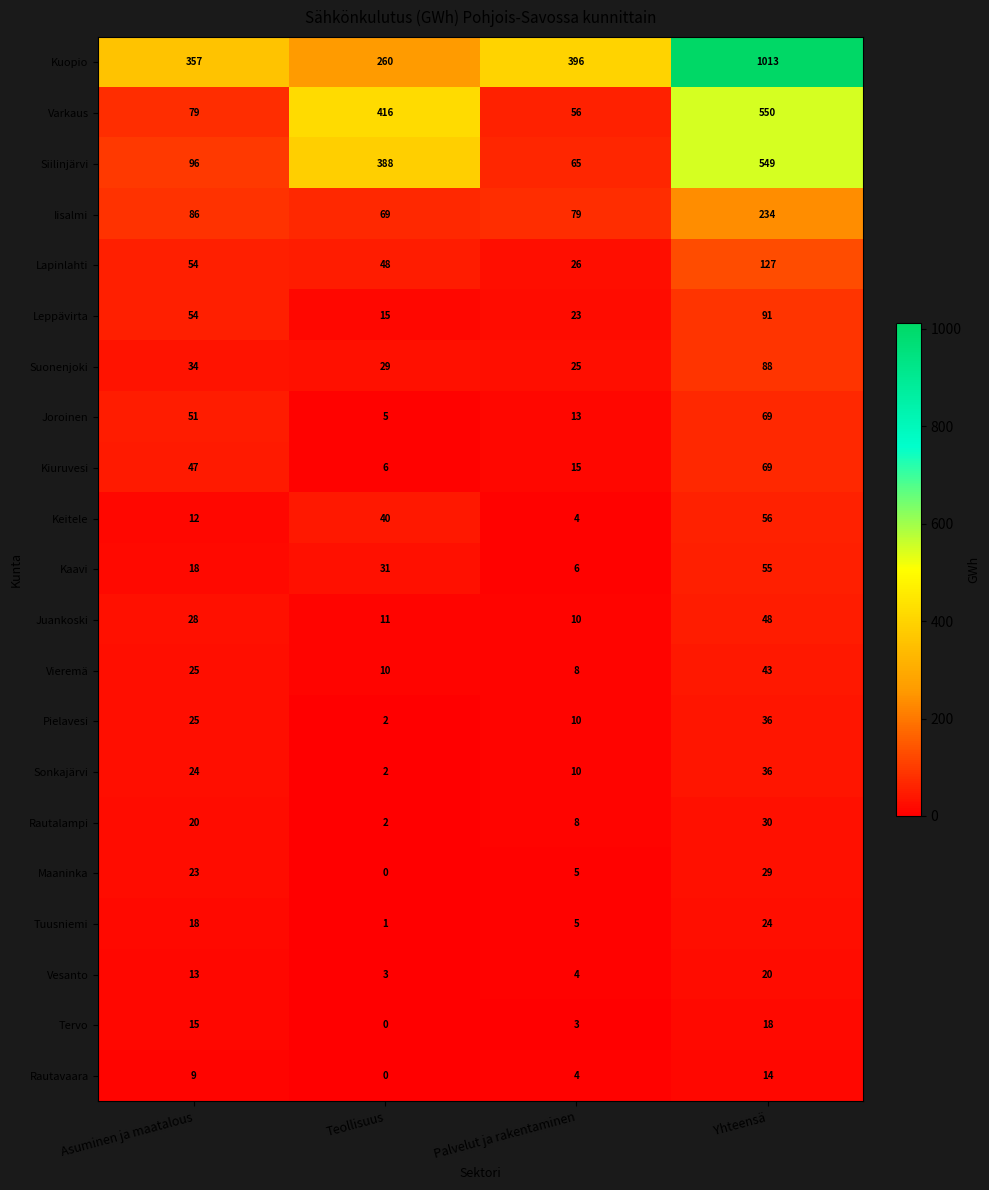

Which series has the largest total across all categories?

Kuopio